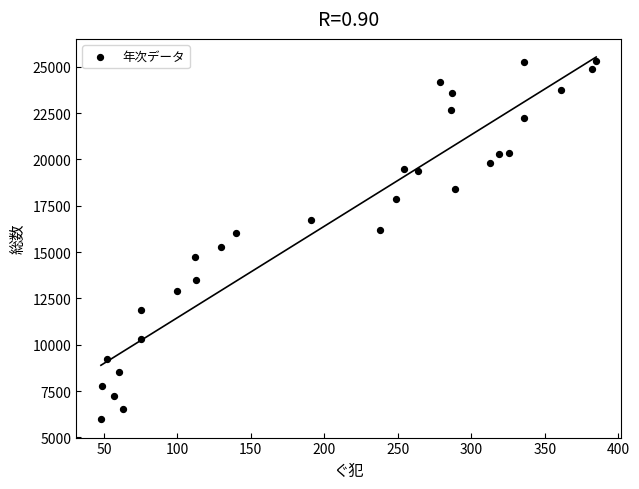

What is the range of X values (max minus min)?

337